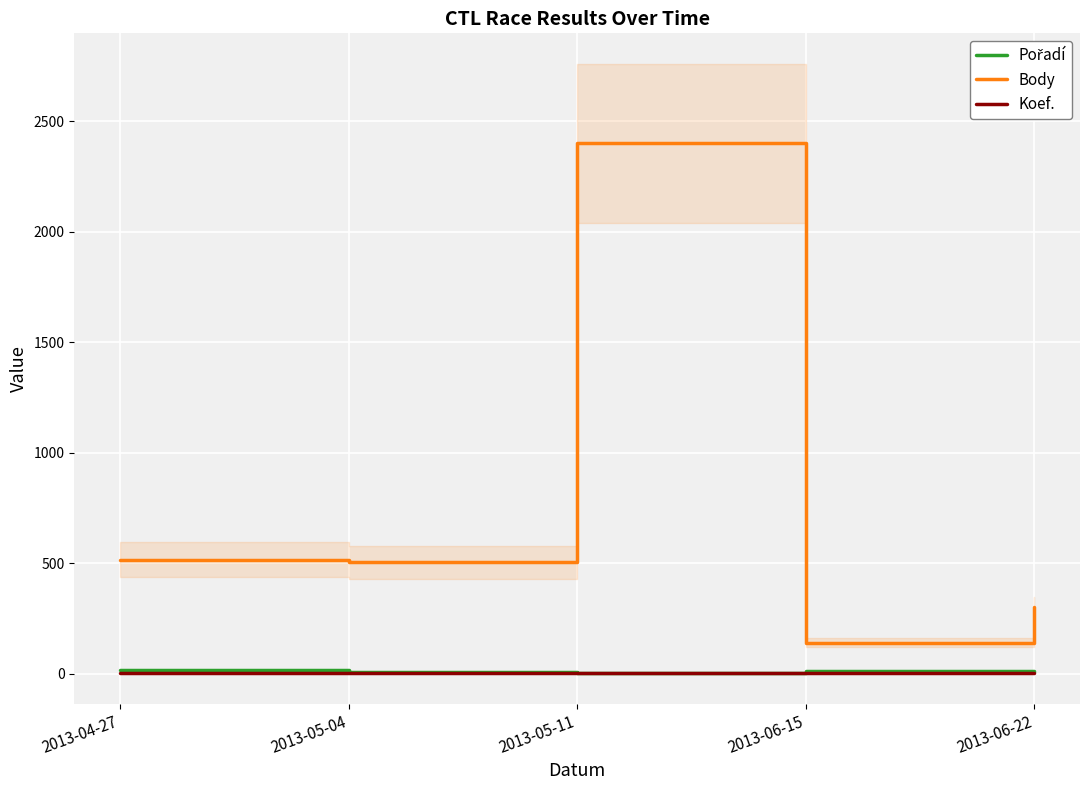

The Koef. series shows 4 at 2013-04-27. True or false?

True